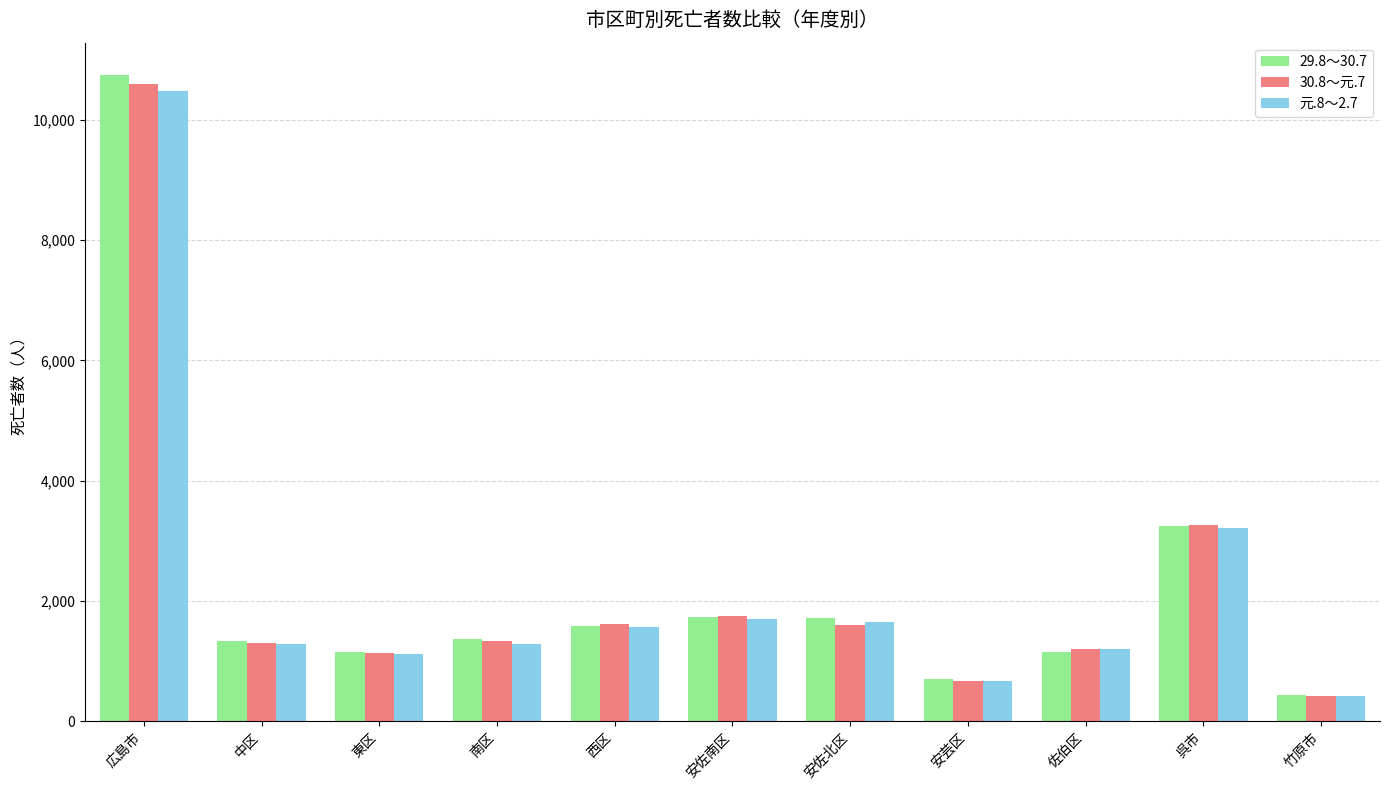

Rank the series by their maximum value, from highest to lowest.

29.8～30.7, 30.8～元.7, 元.8～2.7